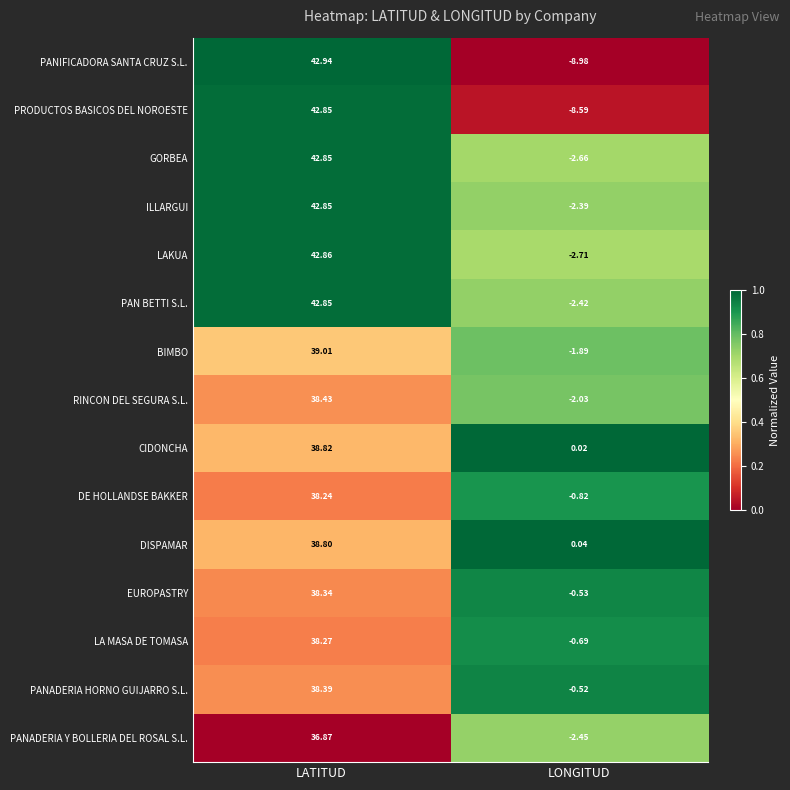

Is the value of PANADERIA Y BOLLERIA DEL ROSAL S.L. at LATITUD greater than the value of LAKUA at LATITUD?

No